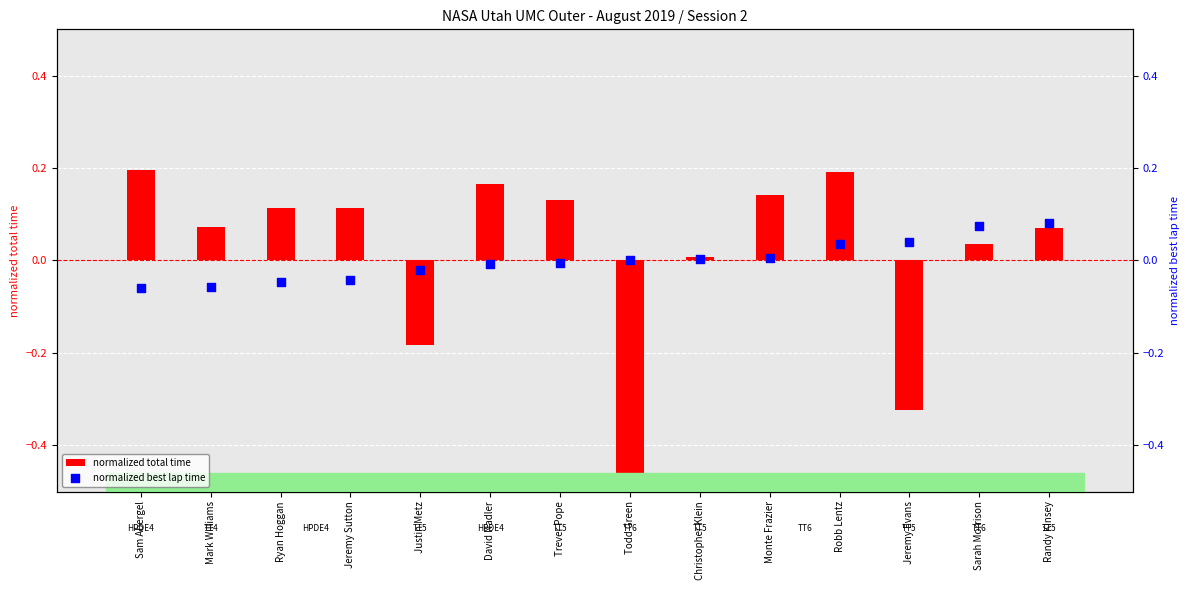

Which series contains the lowest Y value?

normalized total time